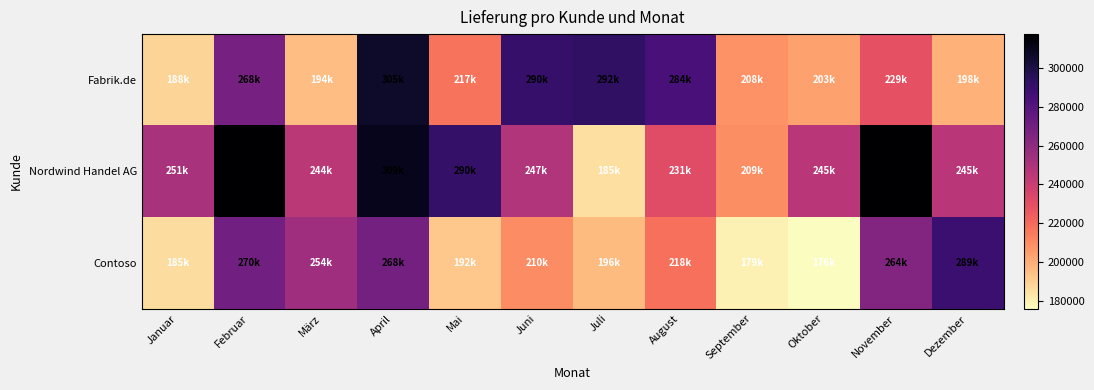

Between September and Juni, which is larger?

Juni